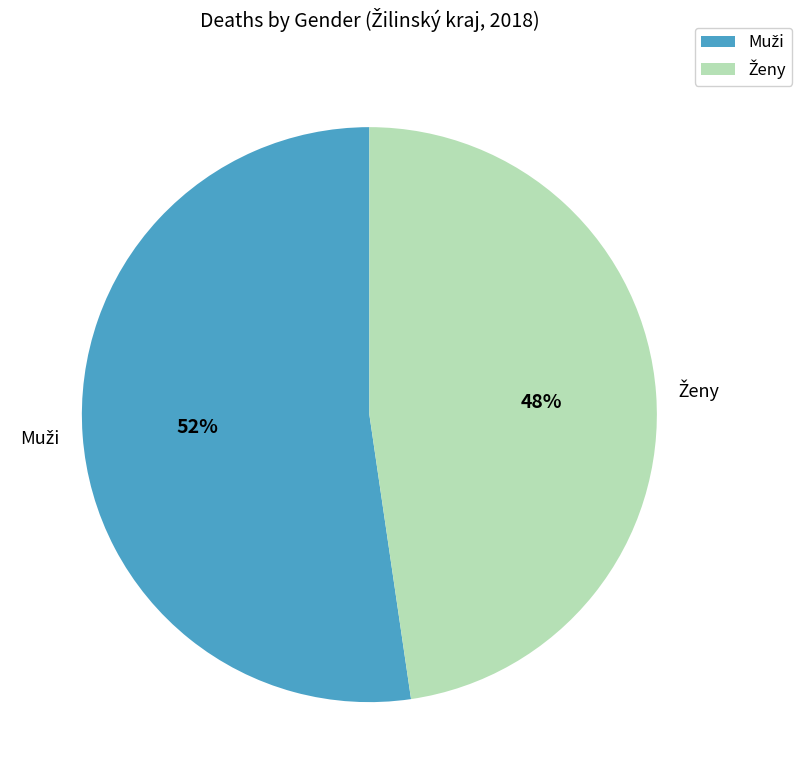

Does any single category account for the majority?

Yes